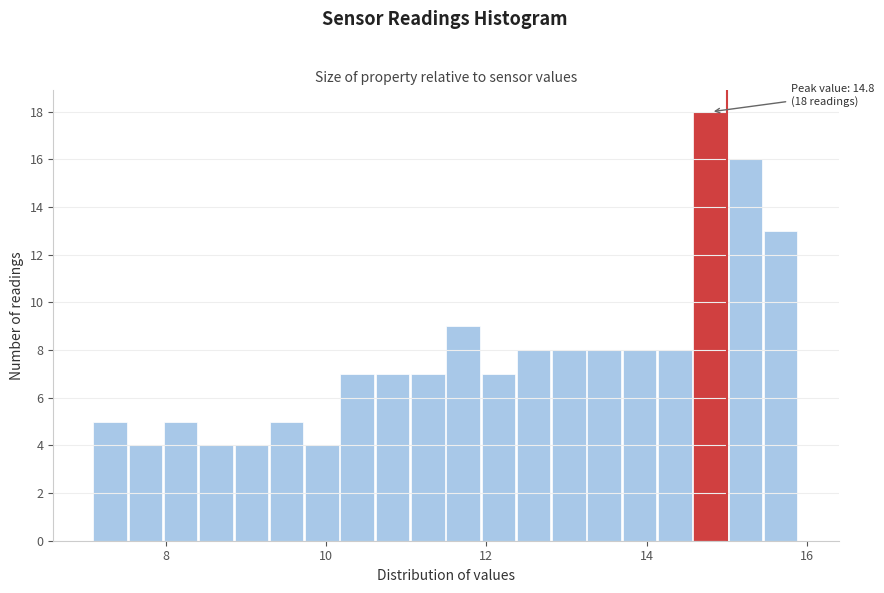

Read against the x-axis, roughly where is the centre of the tallest bar?

14.8